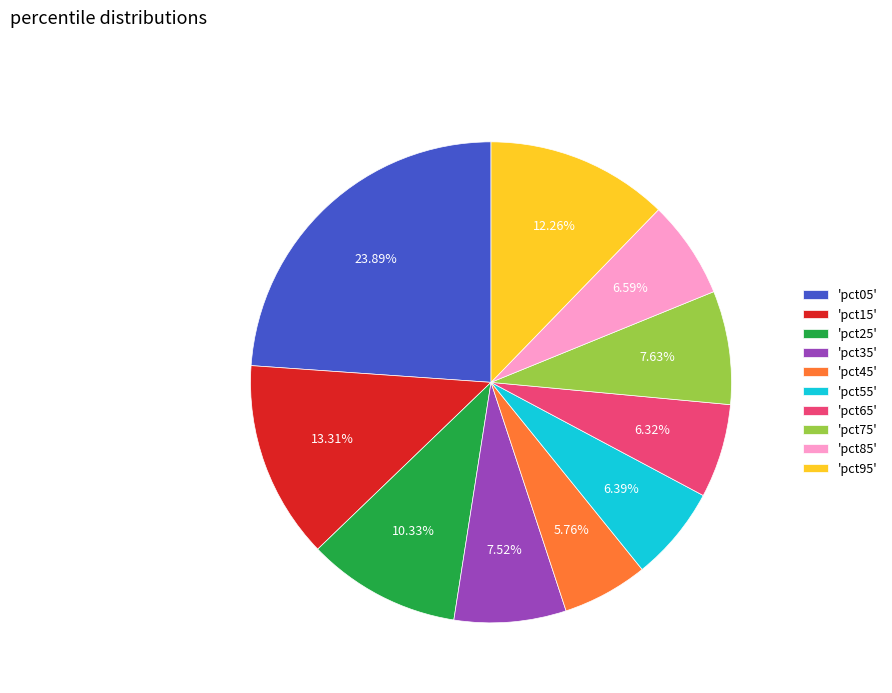

To the nearest percent, what is the difference between the largest and smallest slice percentages?

18%